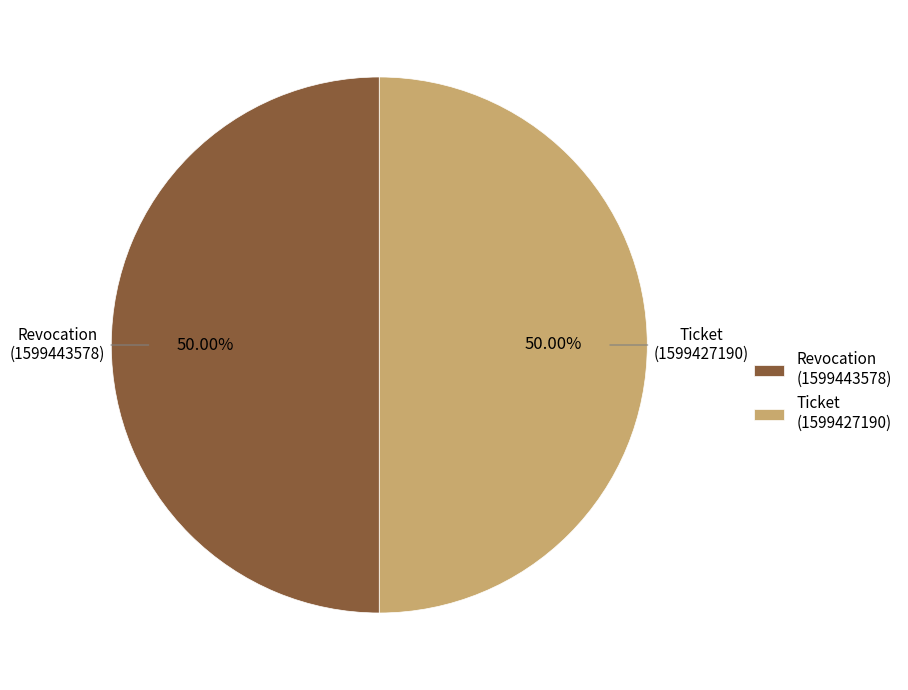

Combined, do Revocation (1599443578) and Ticket (1599427190) account for over 50%?

Yes